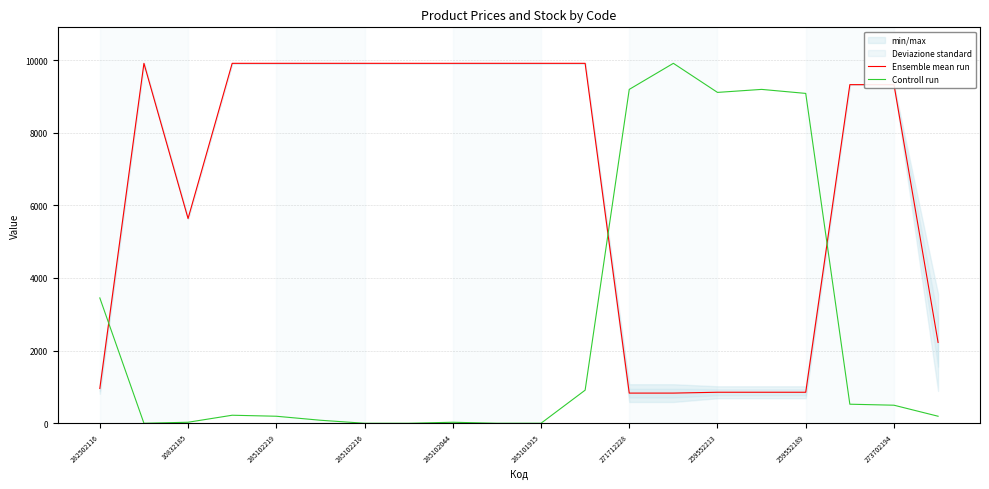

The Controll run series shows 3206.8 at 259552213. True or false?

False